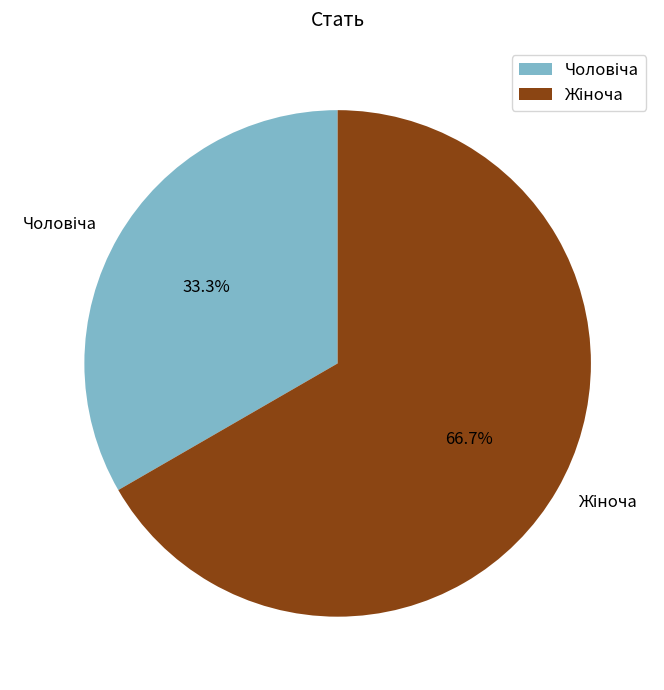

How many segments does this pie chart have?

2